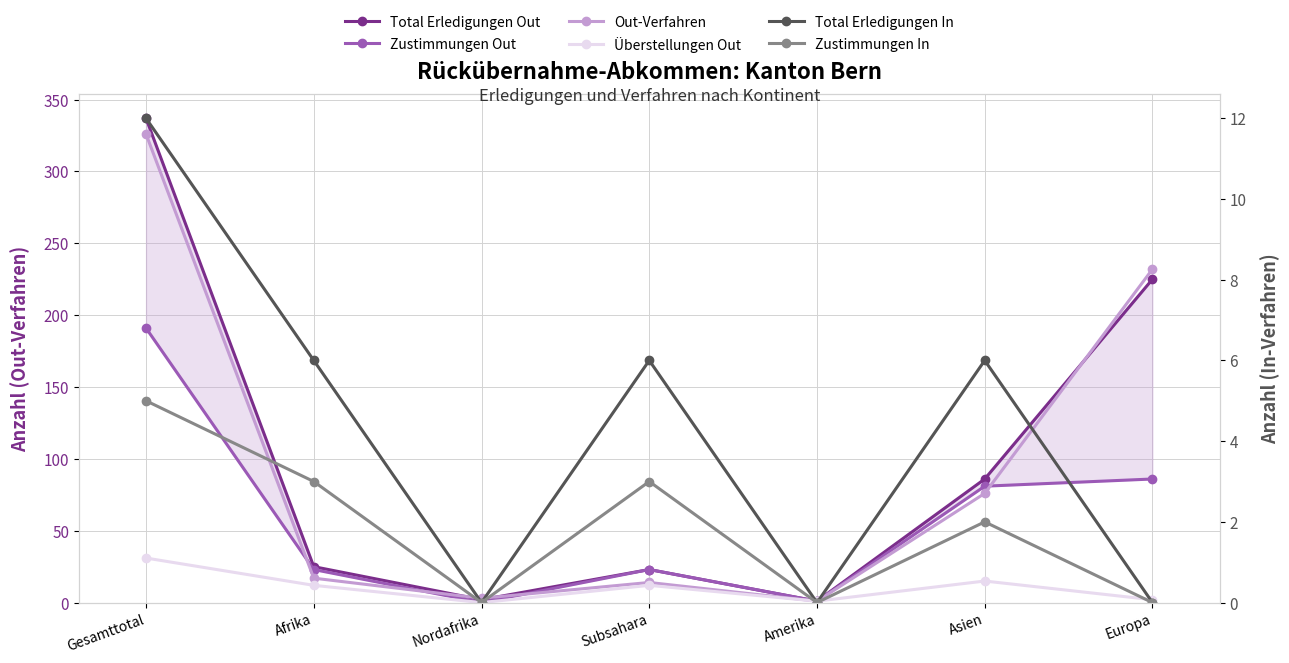

Rank the series at Subsahara from lowest to highest value.

Zustimmungen In, Total Erledigungen In, Überstellungen Out, Out-Verfahren, Total Erledigungen Out, Zustimmungen Out